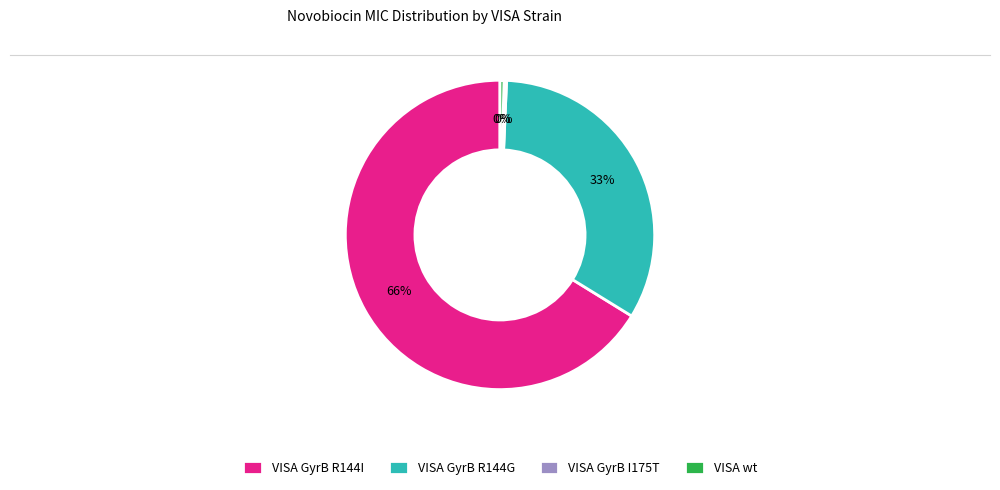

To the nearest percent, what percentage of the pie is VISA GyrB R144G?

33%